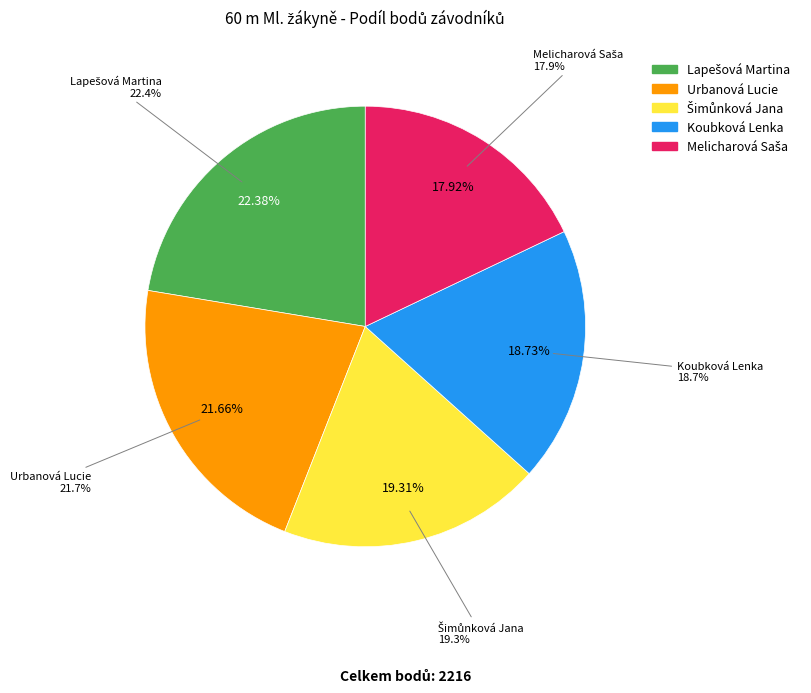

To the nearest percent, what is the average slice percentage?

20%